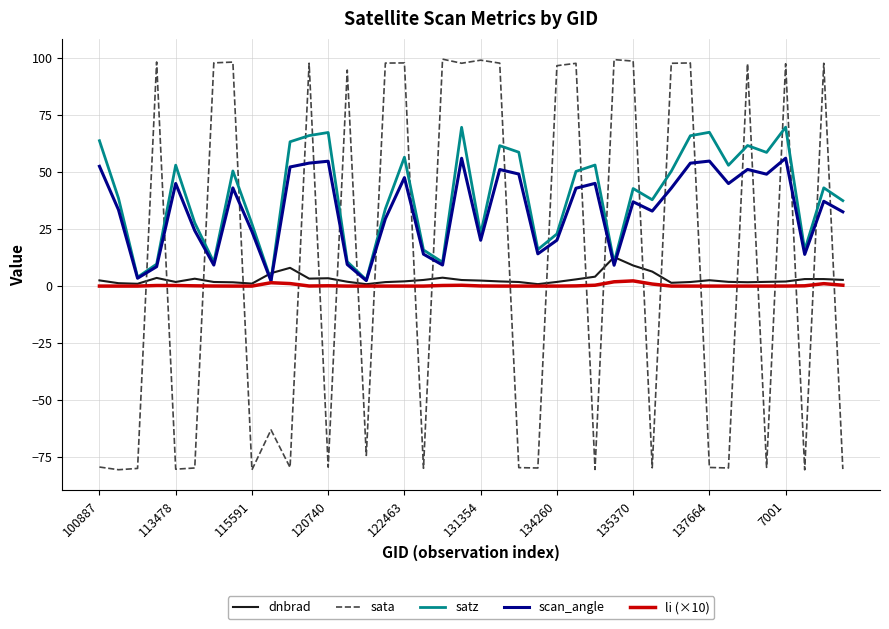

Which series has the largest total across all categories?

satz